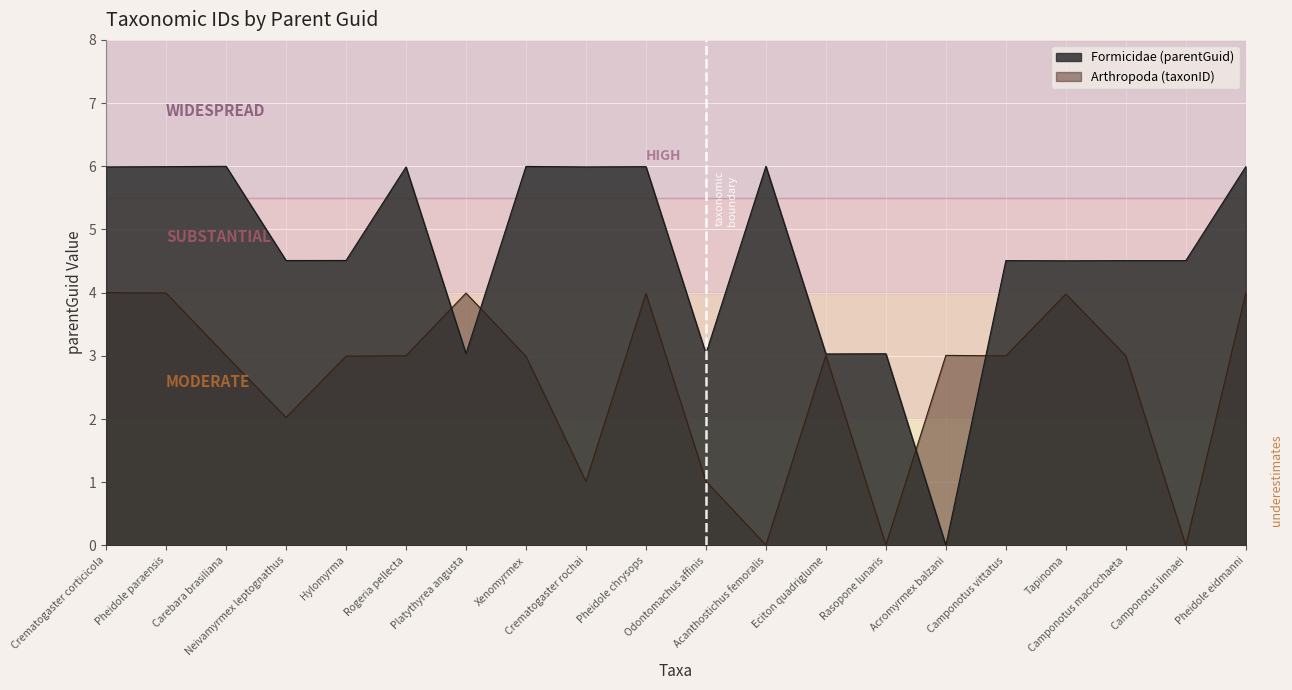

Reading left to right, extract all data points from this chart.

Formicidae: 6.0	6.0	6.0	4.5	4.5	6.0	3.0	6.0	6.0	6.0	3.0	6.0	3.0	3.0	0.0	4.5	4.5	4.5	4.5	6.0
Arthropoda: 4.0	4.0	3.0	2.0	3.0	3.0	4.0	3.0	1.0	4.0	1.0	0.0	3.0	0.0	3.0	3.0	4.0	3.0	0.0	4.0